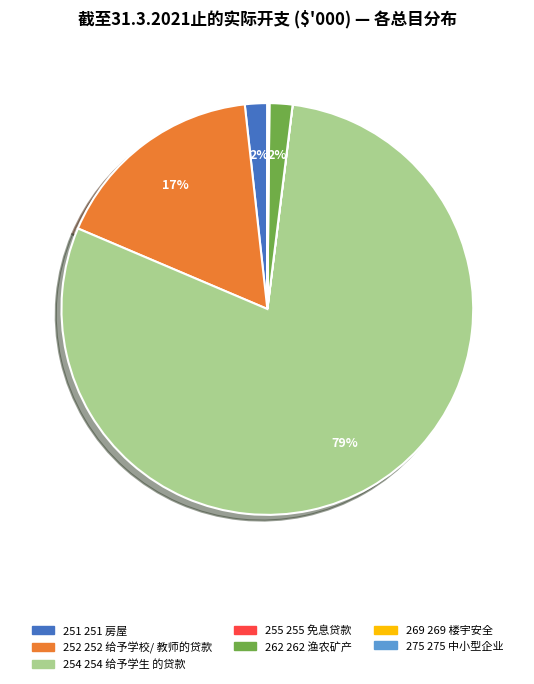

What is the largest slice in the pie chart?

254